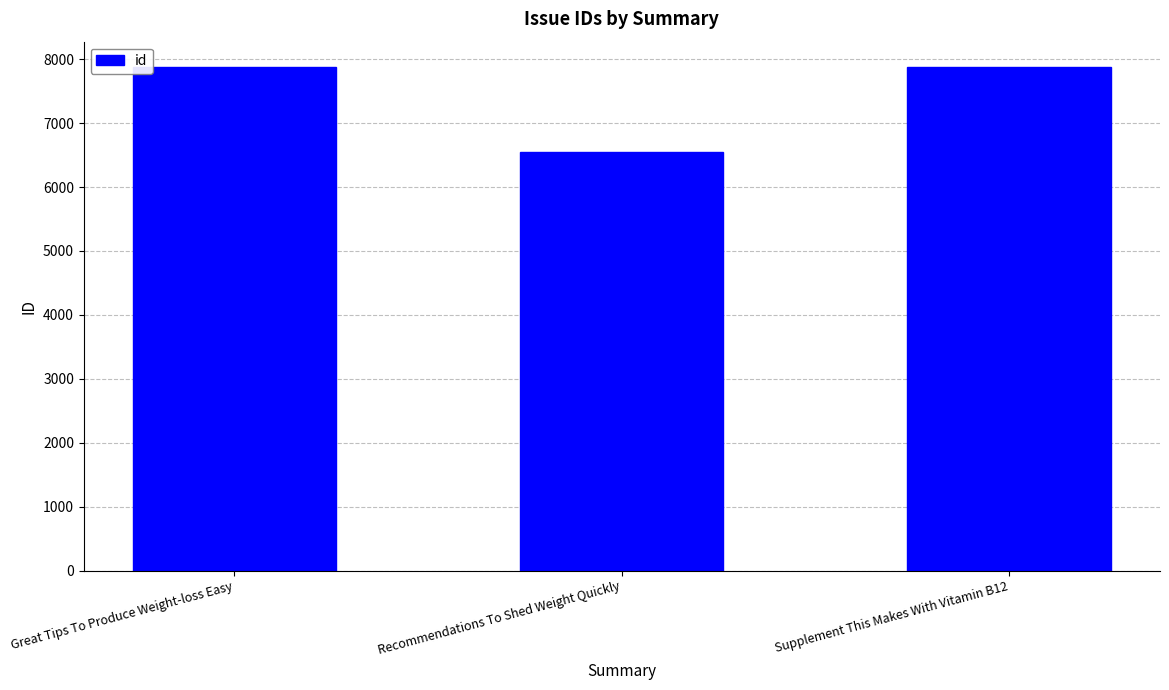

The chart shows a value of 6553 at Recommendations To Shed Weight Quickly. True or false?

True